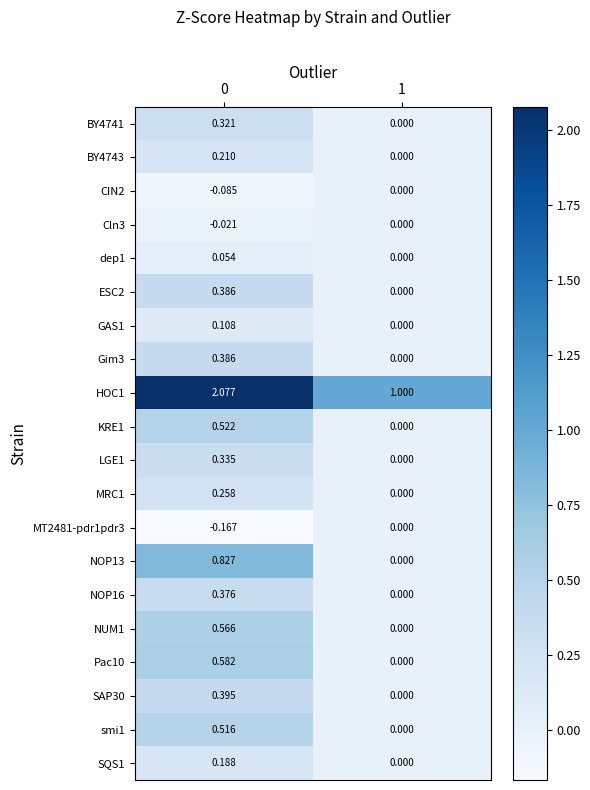

Is the value of SAP30 at 1 greater than the value of KRE1 at 0?

No